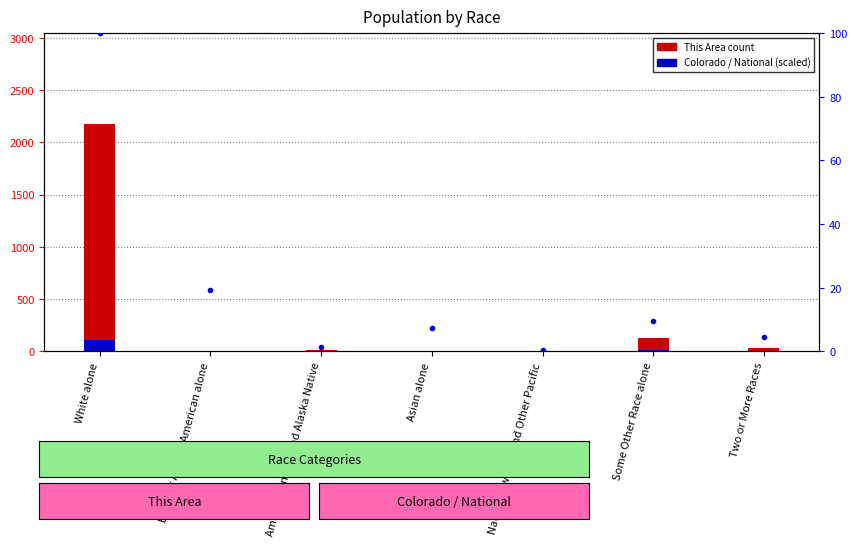

Reading left to right, transcribe all the data shown in this chart.

This Area count: White alone=2175.0	Black or African American alone=5.0	American Indian and Alaska Native=11.0	Asian alone=4.0	Native Hawaiian and Other Pacific=0.0	Some Other Race alone=130.0	Two or More Races=34.0
Colorado (scaled): White alone=108.8	Black or African American alone=5.4	American Indian and Alaska Native=1.5	Asian alone=3.7	Native Hawaiian and Other Pacific=0.2	Some Other Race alone=9.7	Two or More Races=4.6
National percentile: White alone=100.0	Black or African American alone=19.3	American Indian and Alaska Native=1.5	Asian alone=7.3	Native Hawaiian and Other Pacific=0.3	Some Other Race alone=9.4	Two or More Races=4.5